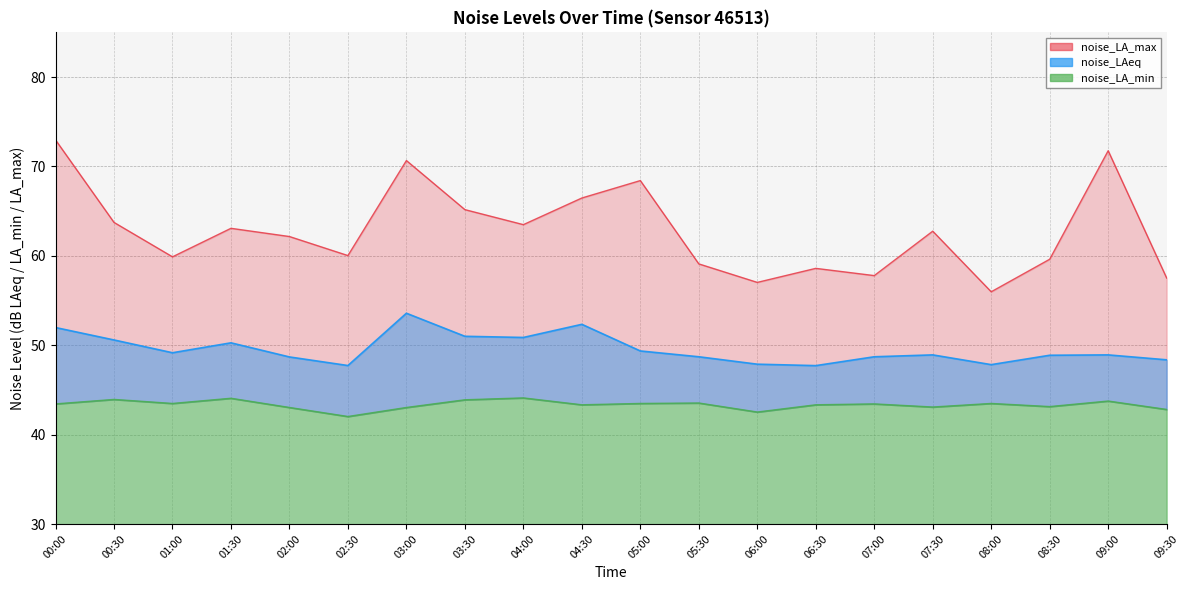

True or false: noise_LAeq and noise_LA_min cross at least once.

False